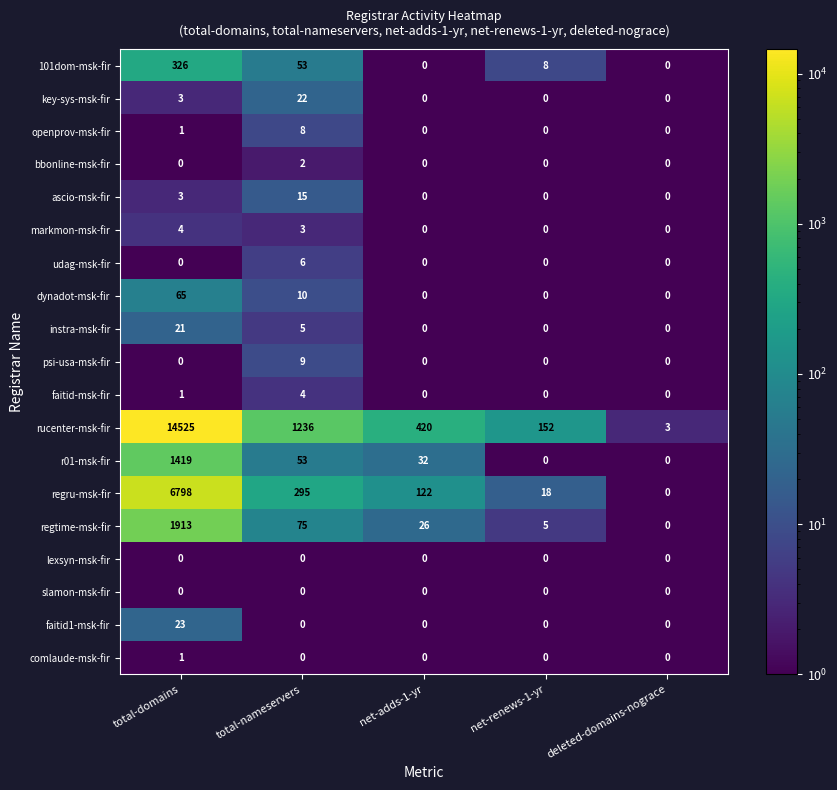

What is the difference between the maximum and second lowest values in the ascio-msk-fir series?

15